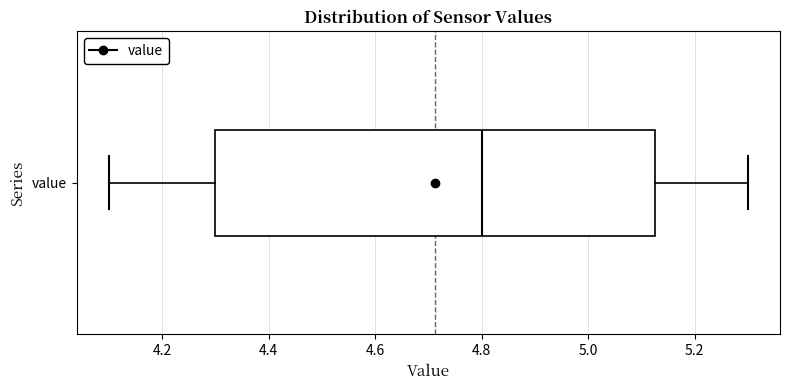

Where does the right whisker of the box for value end on the x-axis? The values are not printed on the chart, so give them approximately, as read against the axis.

5.30